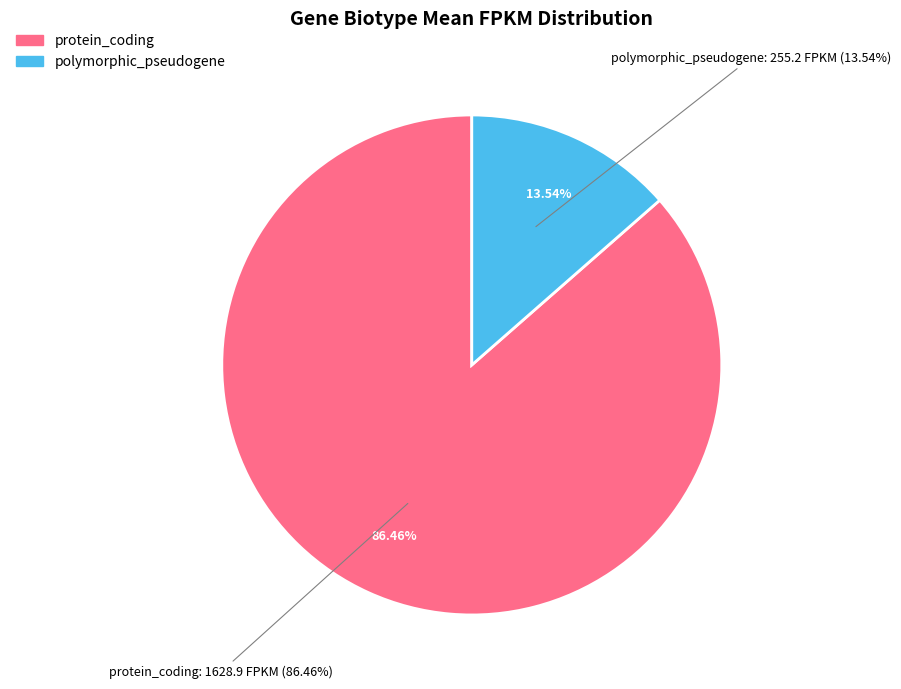

The 21 slice represents 1% of the pie. True or false?

False